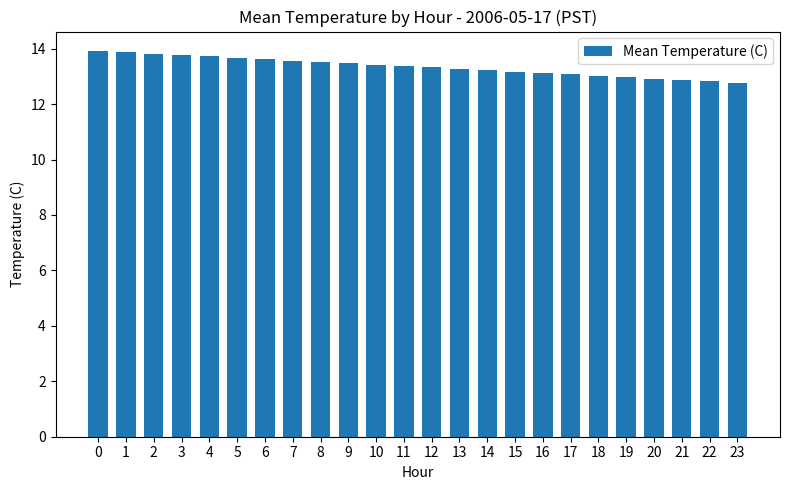

What is the average value?

13.3